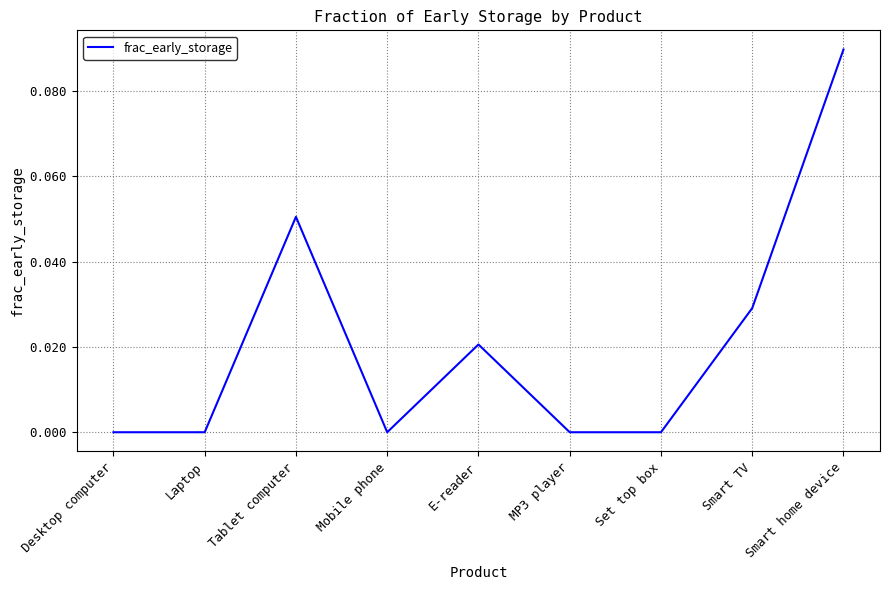

How many categories are shown in the chart?

9